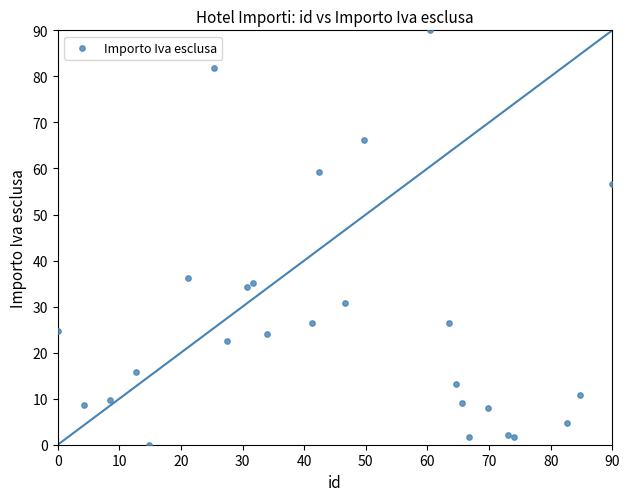

What Y value in the scatter plot is closest to 45?

36.1